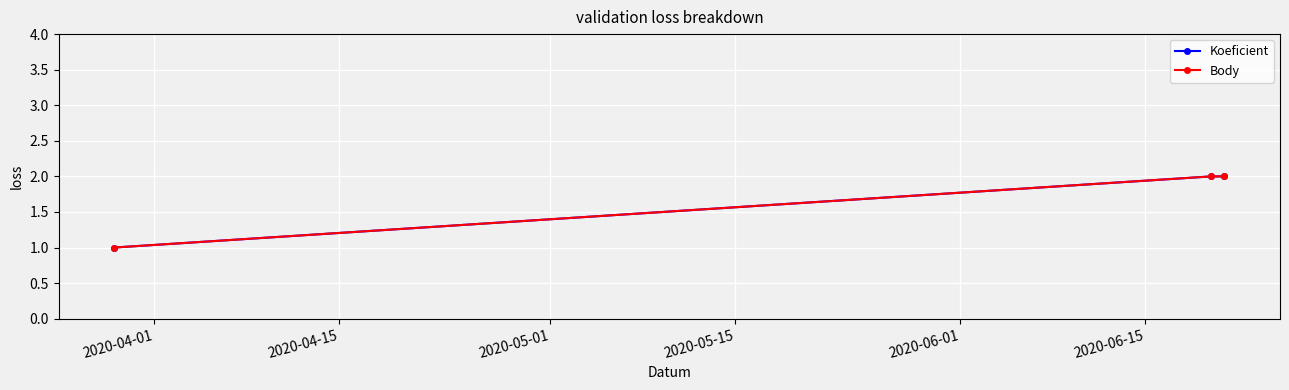

Is this an area chart (filled region under the line)?

No